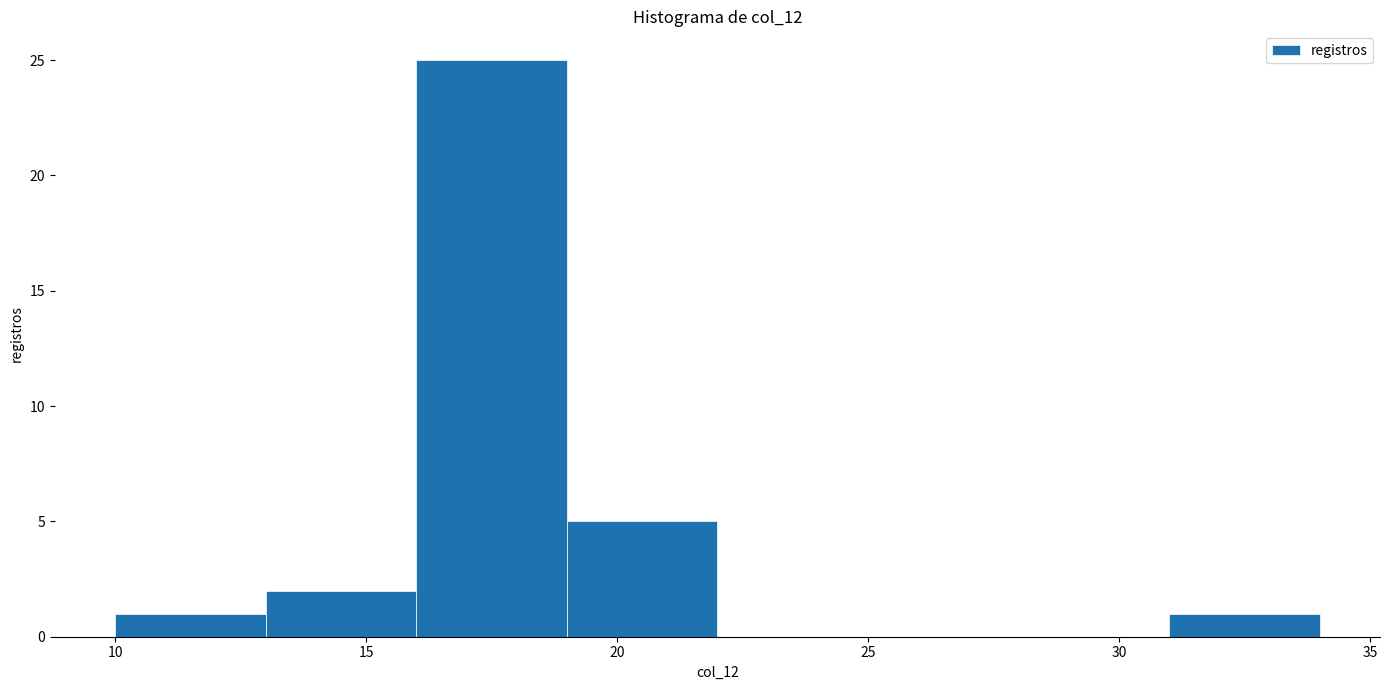

What is the height of the bar covering 31 to 34 on the x-axis? The values are not printed on the chart, so give them approximately, as read against the axis.

1